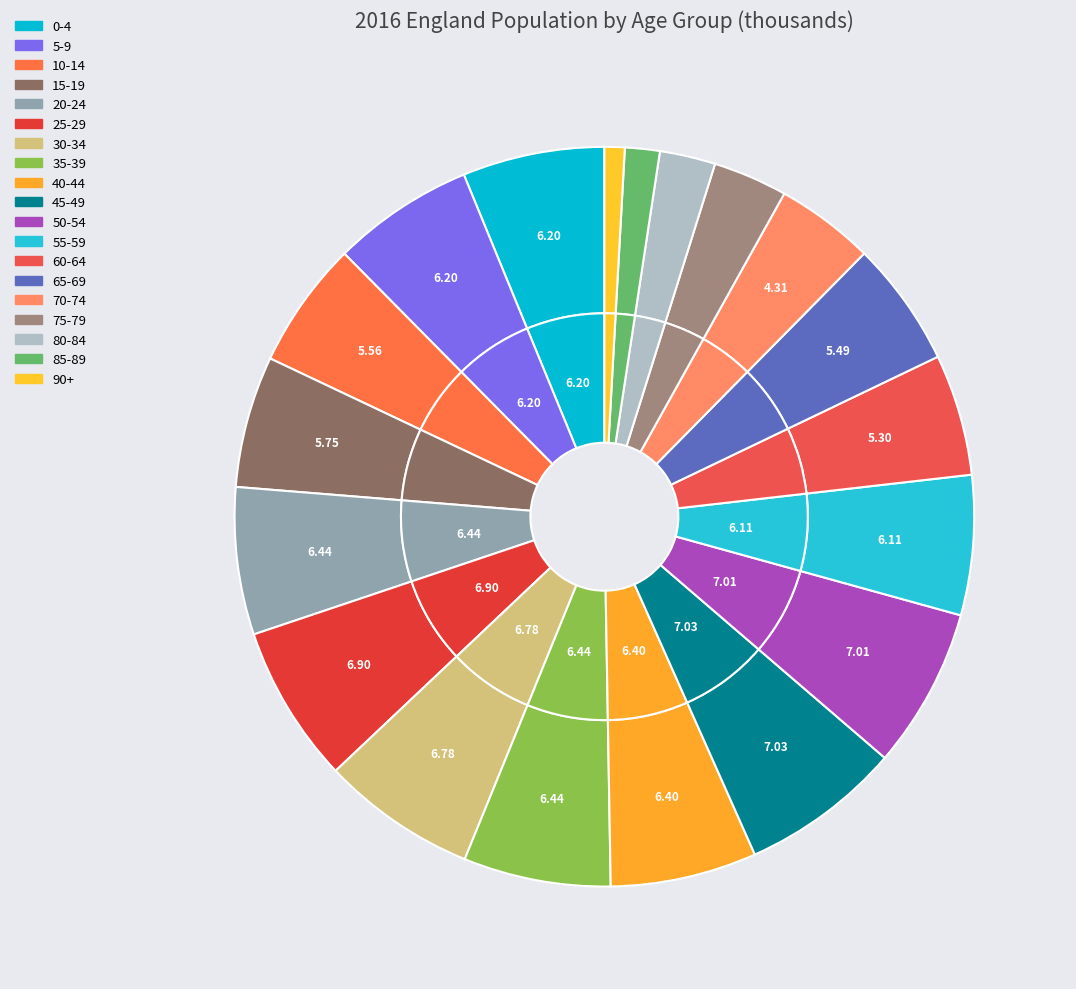

What is the ratio of the value at 0-4 to the value at 50-54?

0.9